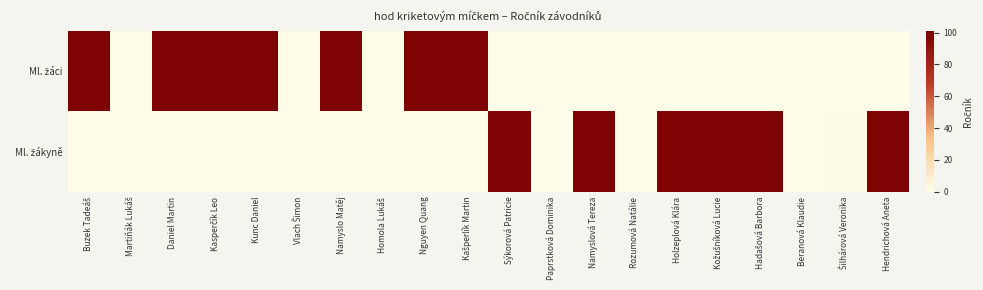

Between Hadašová Barbora and Namyslová Tereza, which is larger?

Namyslová Tereza